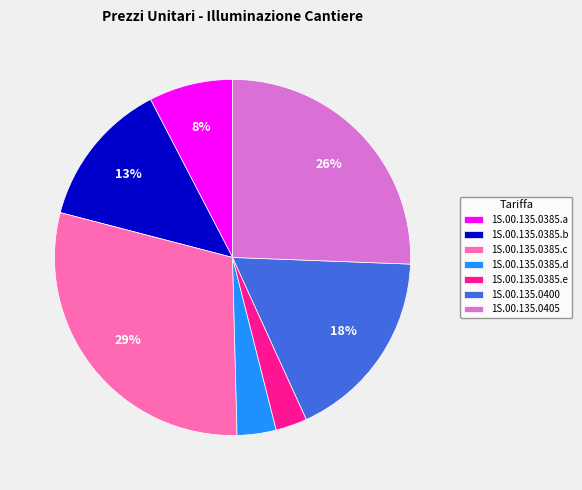

Rank the categories by value from lowest to highest.

1S.00.135.0385.e, 1S.00.135.0385.d, 1S.00.135.0385.a, 1S.00.135.0385.b, 1S.00.135.0400, 1S.00.135.0405, 1S.00.135.0385.c